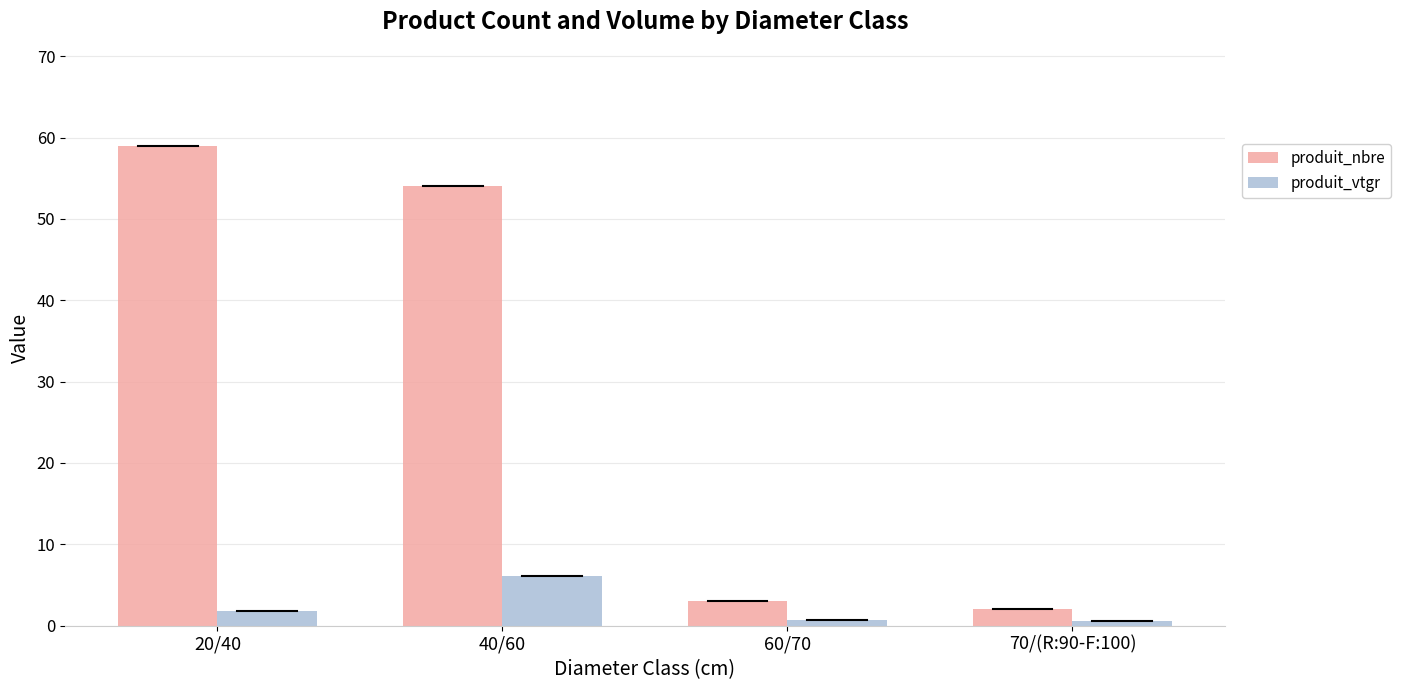

Which series has the widest spread of values?

produit_nbre